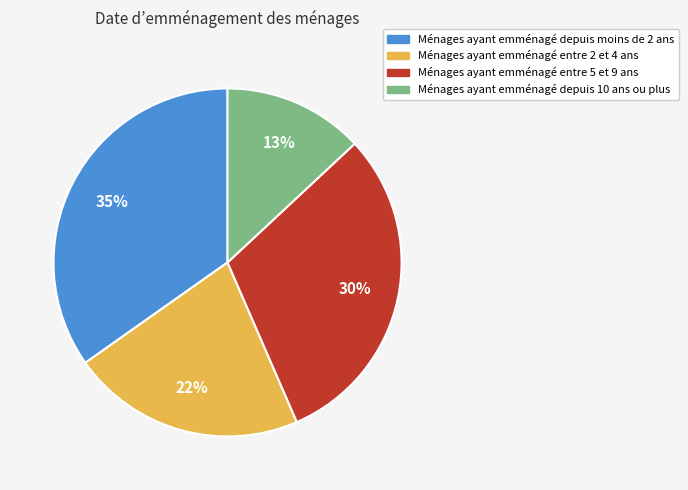

Count the number of slices in the pie.

4